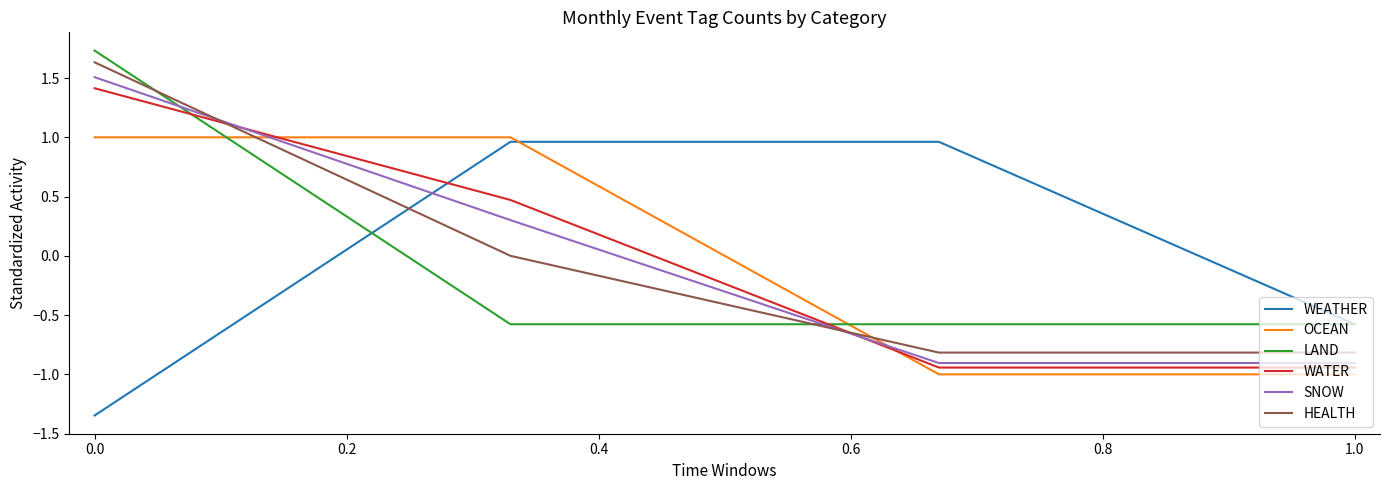

How many intersections are there between LAND and SNOW?

2